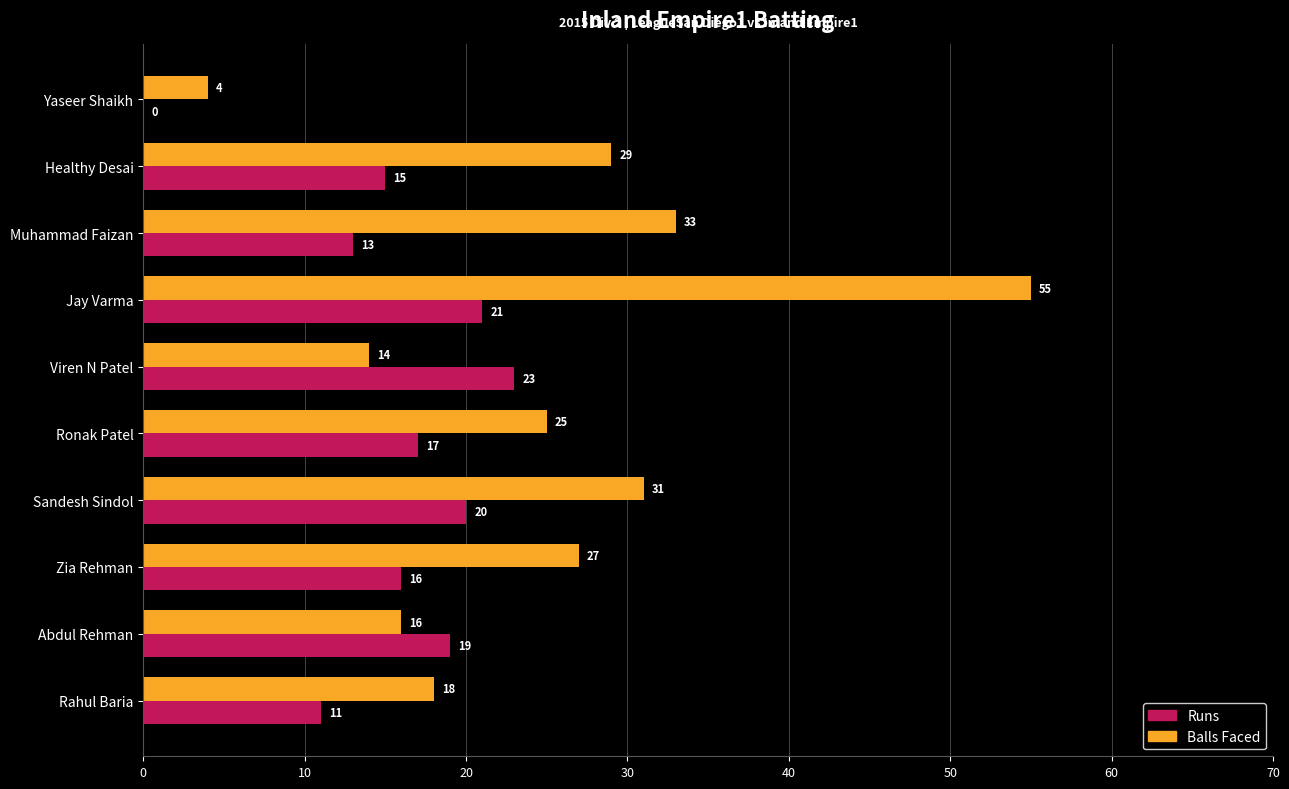

Is it true that Balls Faced equals 12 at Rahul Baria?

False